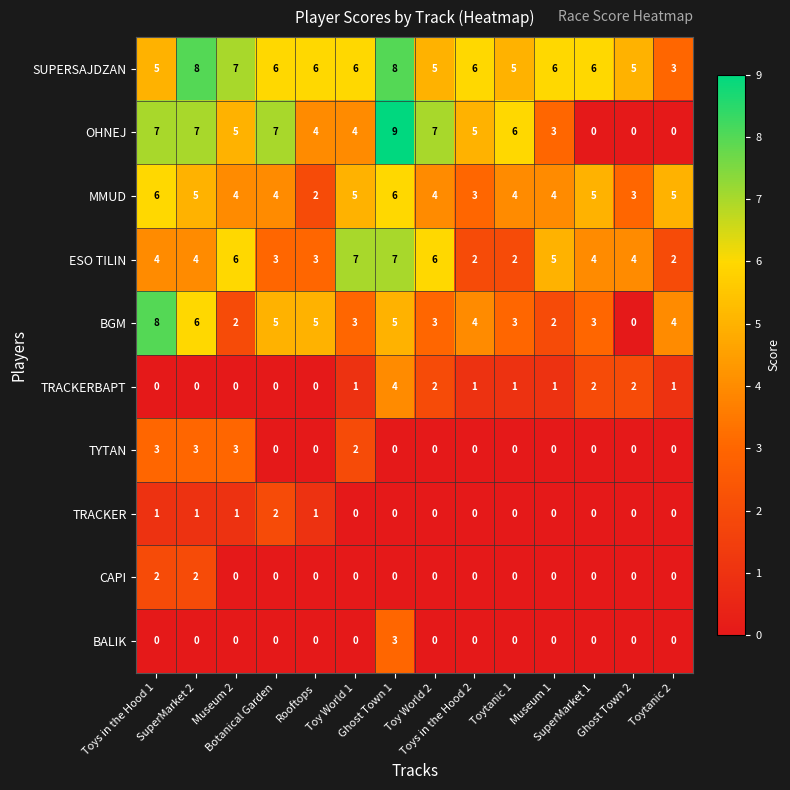

What is the sum of all MMUD values?

60